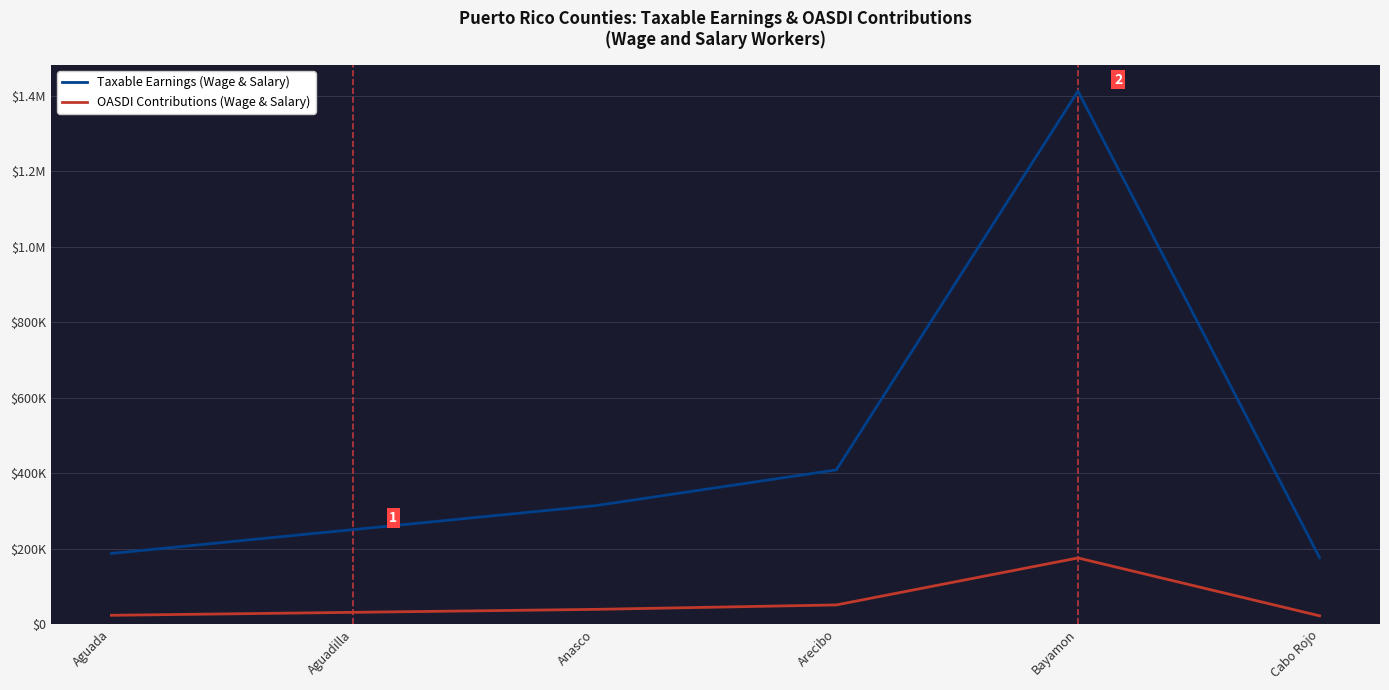

At how many categories does at least one series exceed 1068715?

1